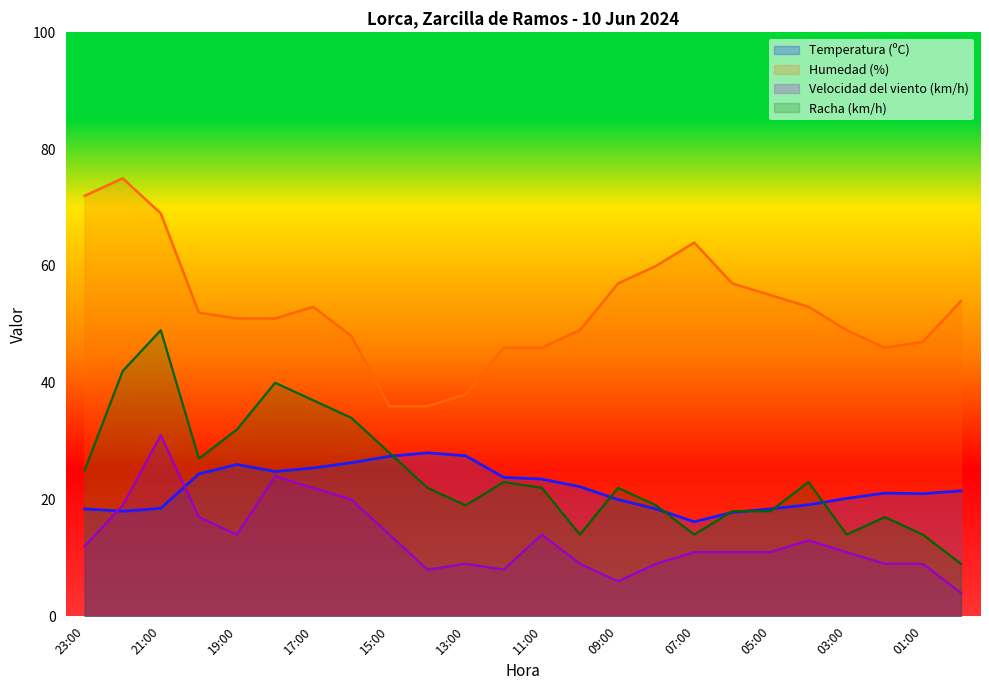

At which label does Velocidad del viento (km/h) reach its minimum?

00:00